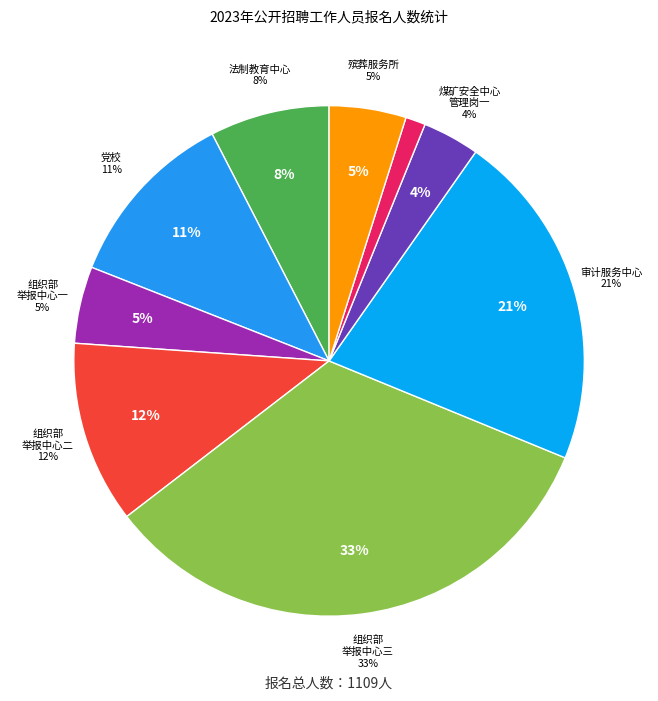

True or false: 尧都区审计服务中心
专技岗 accounts for 21% of the total.

True